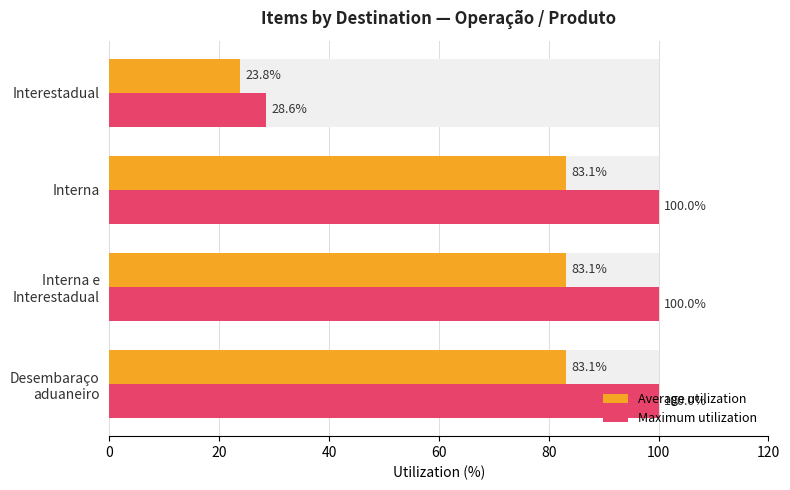

List the series in order of their peak value, lowest first.

Average utilization, Maximum utilization